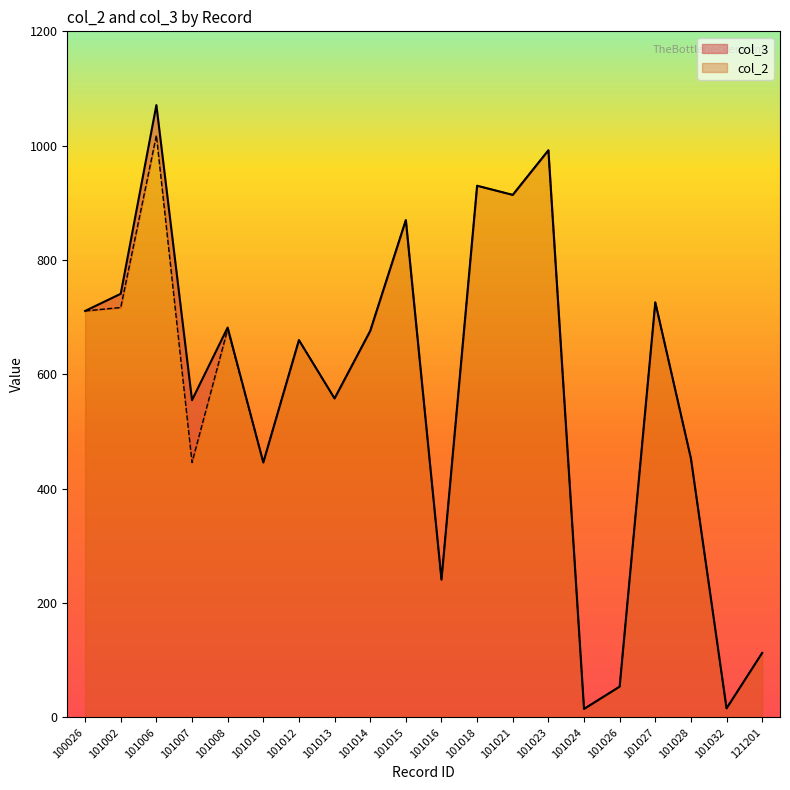

At which category does col_3 reach its first local peak?

101006